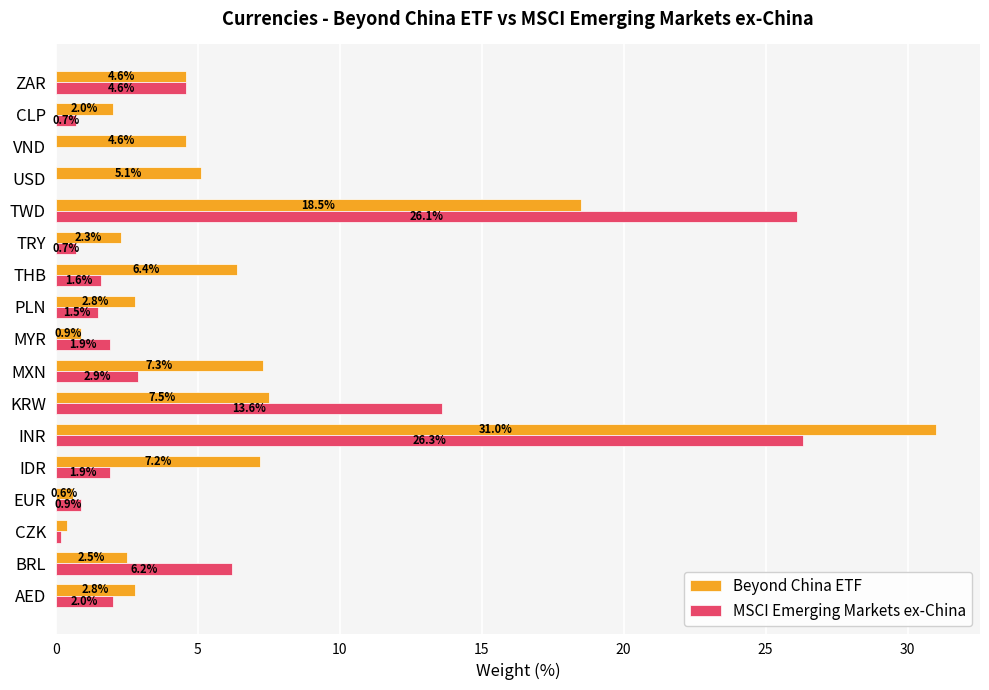

How many values in the Beyond China ETF series exceed 4?

9